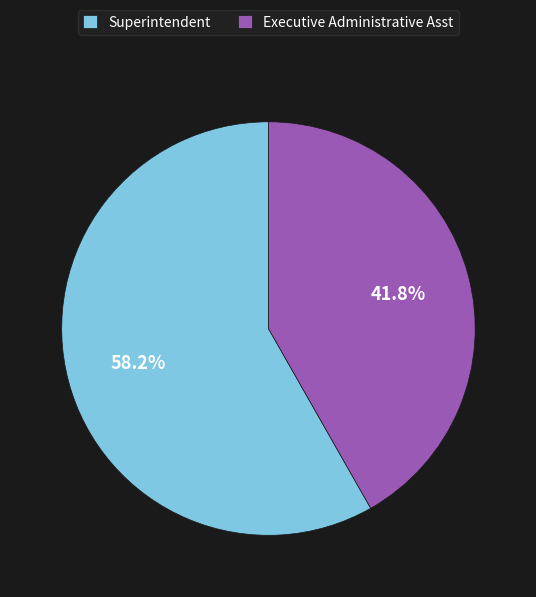

Approximately how many times larger is the value at Superintendent compared to Executive Administrative Asst?

1.4